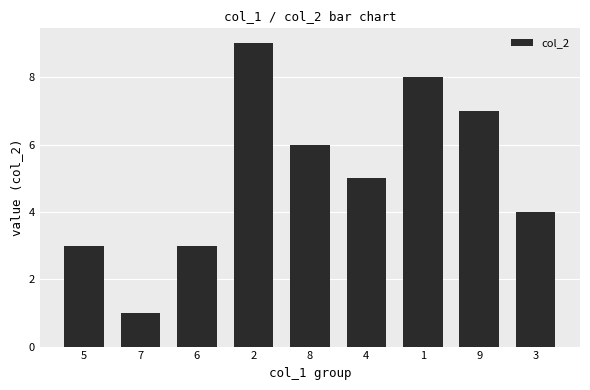

What is the ratio of the value at 4 to the value at 7?

5.0